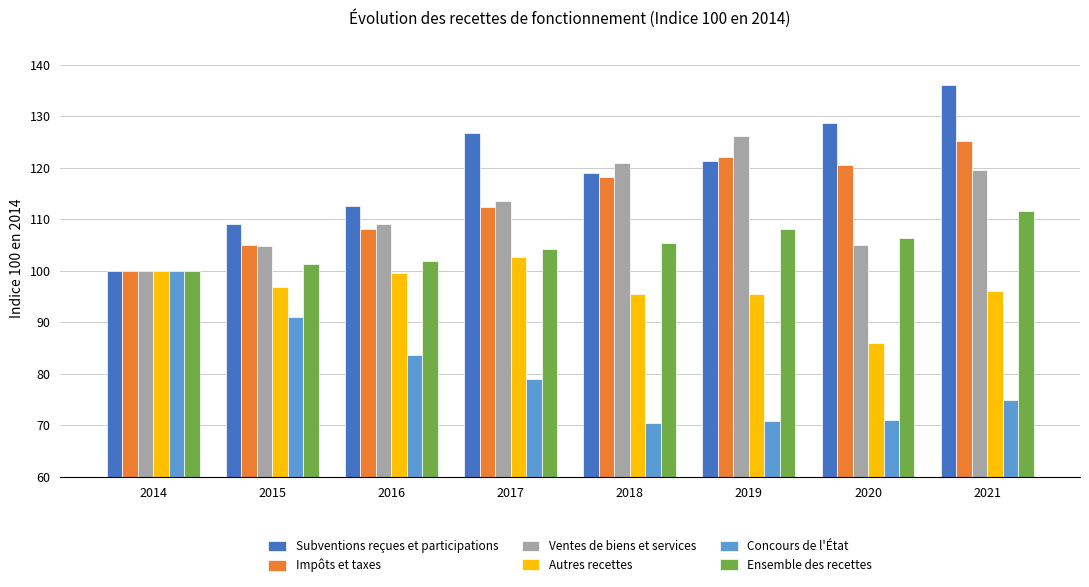

What is the sum of the Concours de l'État values at 2016 and 2018?

154.1